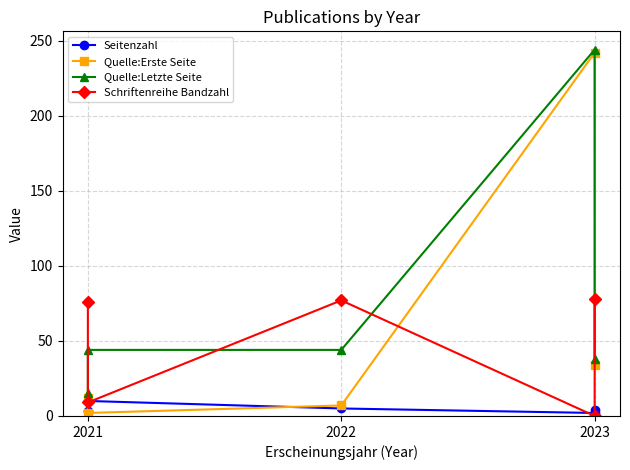

How many times do Quelle:Letzte Seite and Schriftenreihe Bandzahl cross each other?

4